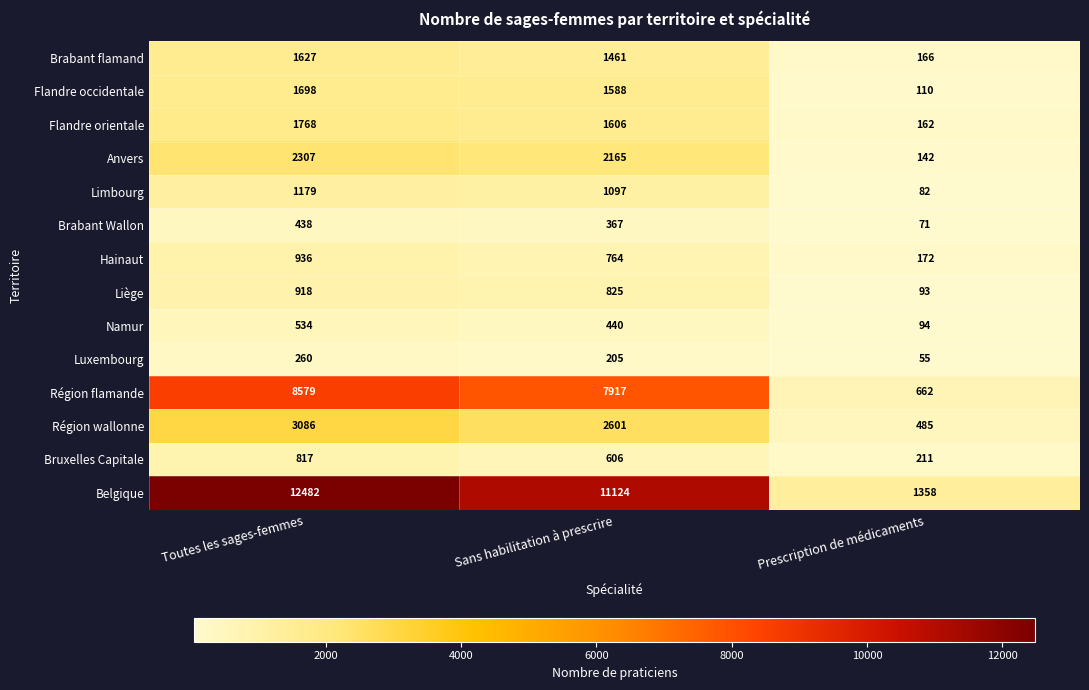

Rank the series at Prescription de médicaments from highest to lowest value.

Belgique, Région flamande, Région wallonne, Bruxelles Capitale, Hainaut, Brabant flamand, Flandre orientale, Anvers, Flandre occidentale, Namur, Liège, Limbourg, Brabant Wallon, Luxembourg